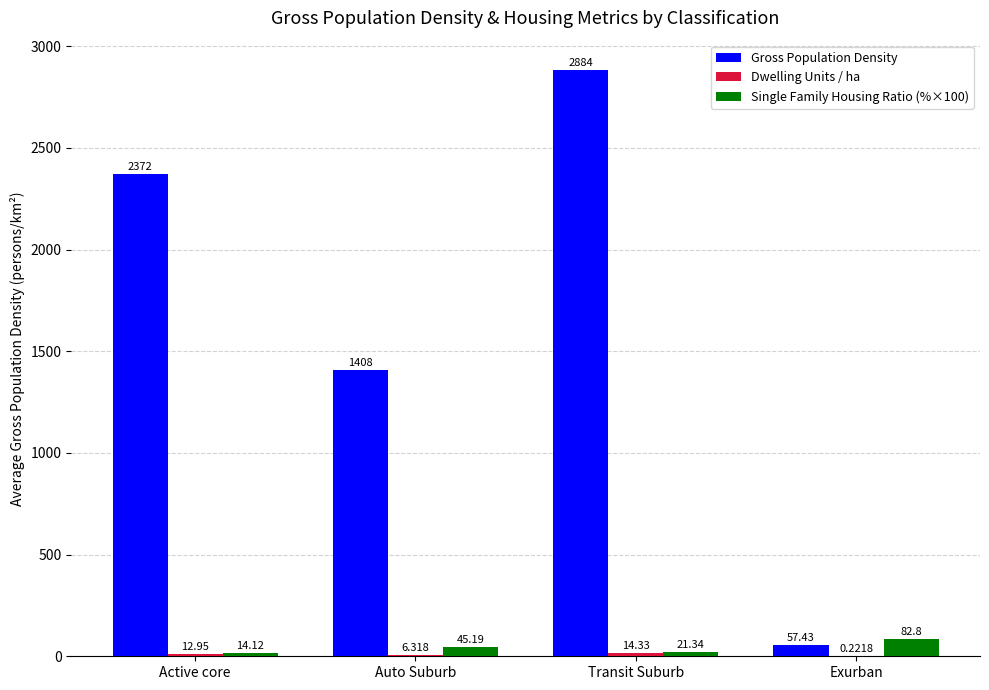

At which category does the chart reach its peak across all series?

Transit Suburb